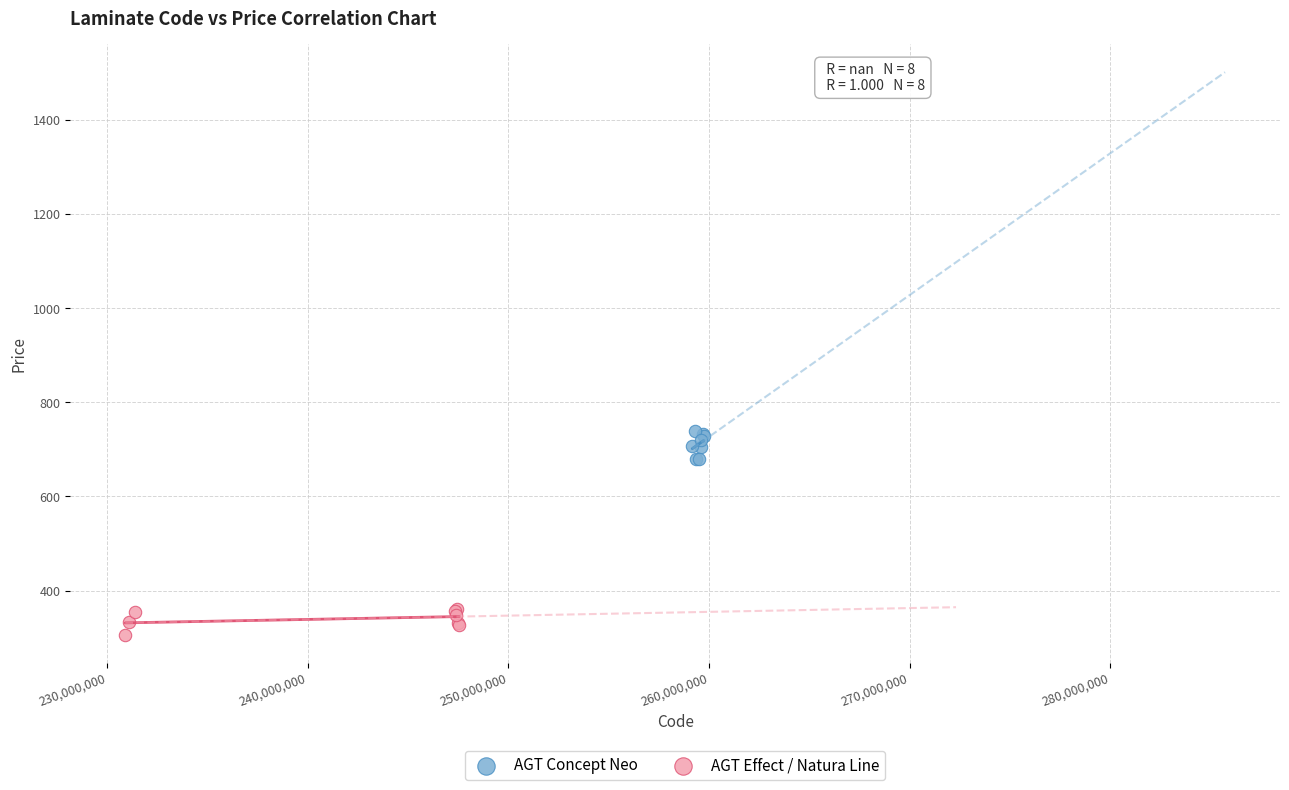

Which series contains the lowest Y value?

AGT Effect / Natura Line